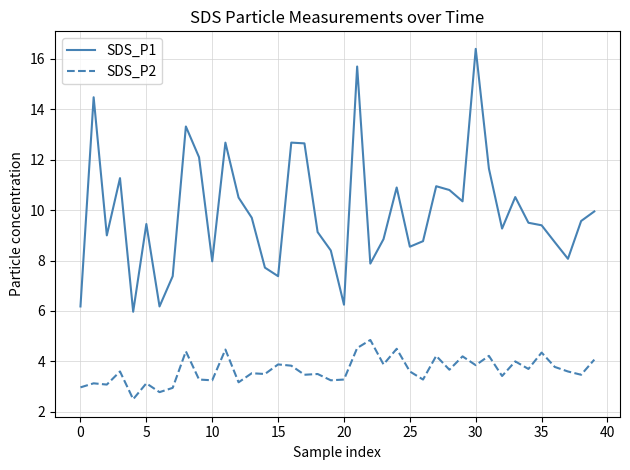

True or false: SDS_P2 has more than 2 interior local peaks.

True